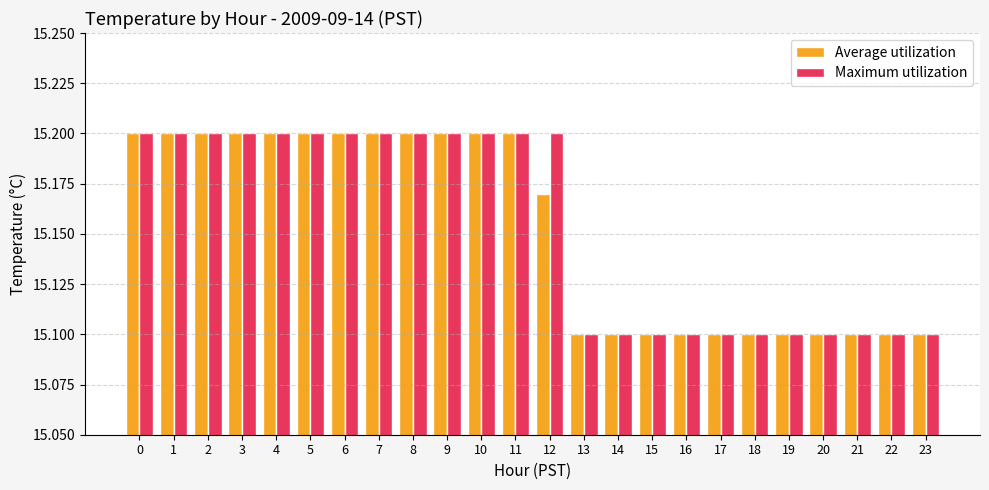

The Maximum utilization series shows 15.1 at 17. True or false?

True